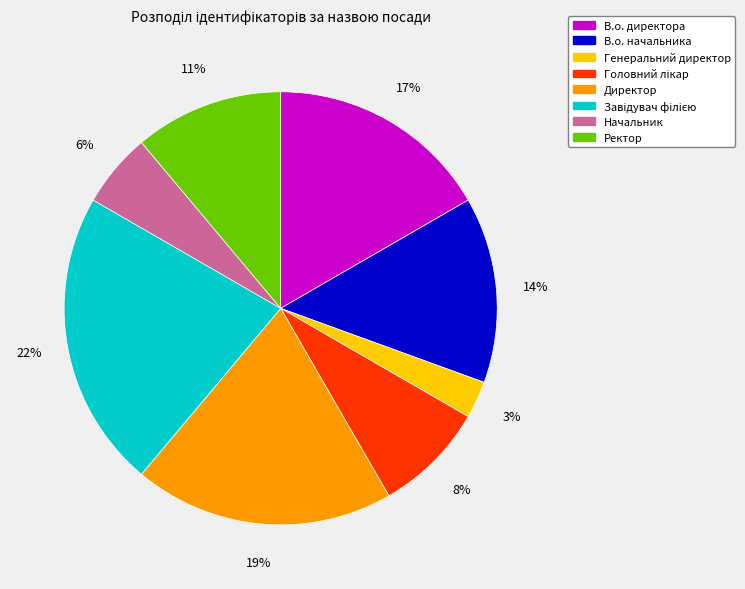

Is the sum of Начальник and В.о. директора greater than half?

No